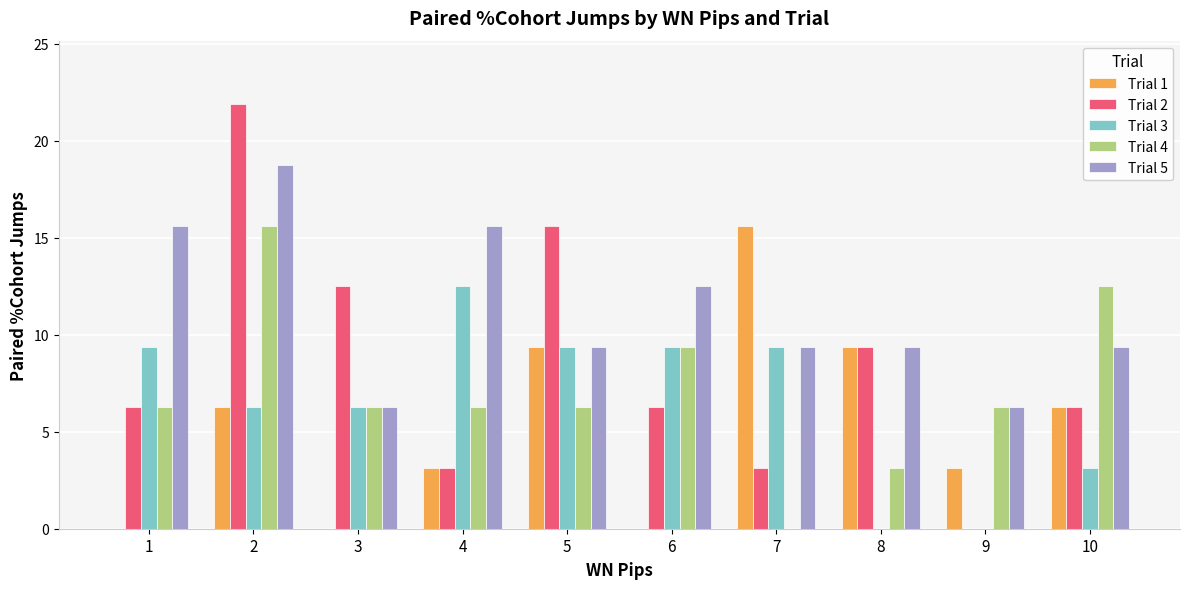

At which label is Trial 5 closest to 12?

6